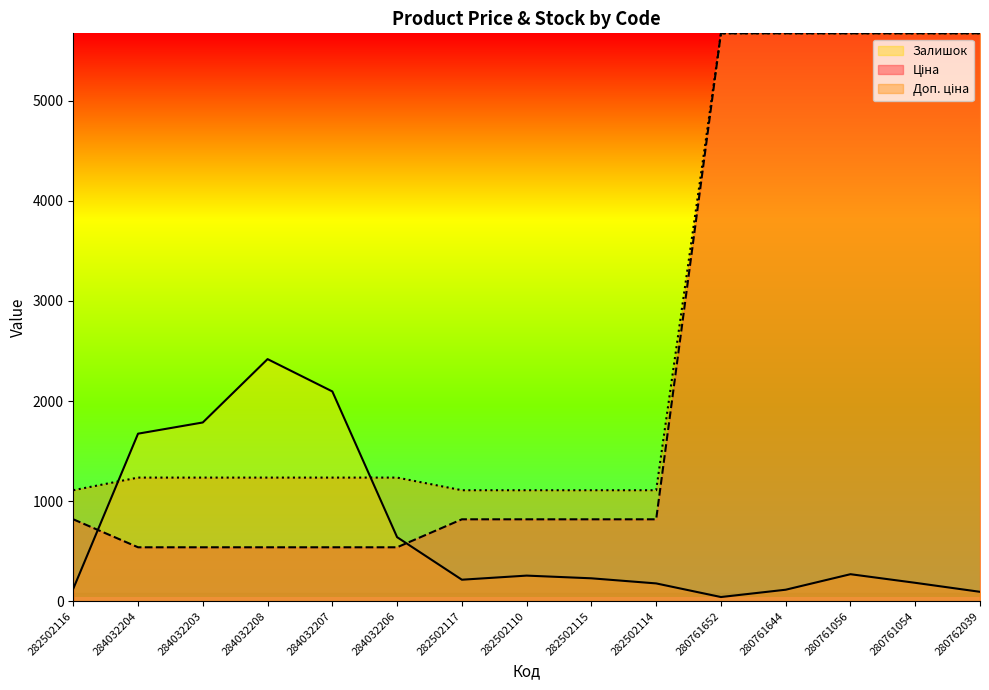

Is the value of Доп. ціна at 280761056 greater than the value of Залишок at 282502117?

Yes